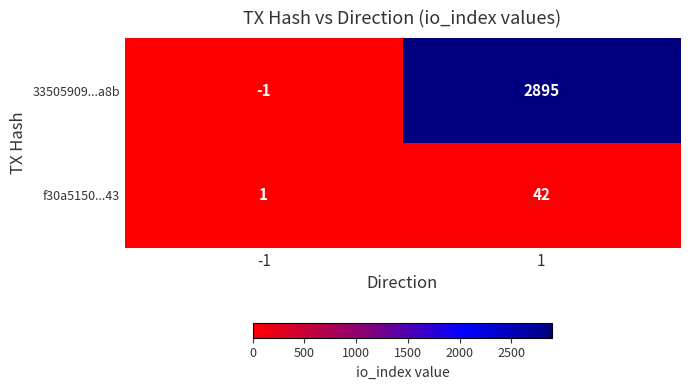

Is the value of f30a5150...43 at -1 greater than the value of 33505909...a8b at 1?

No